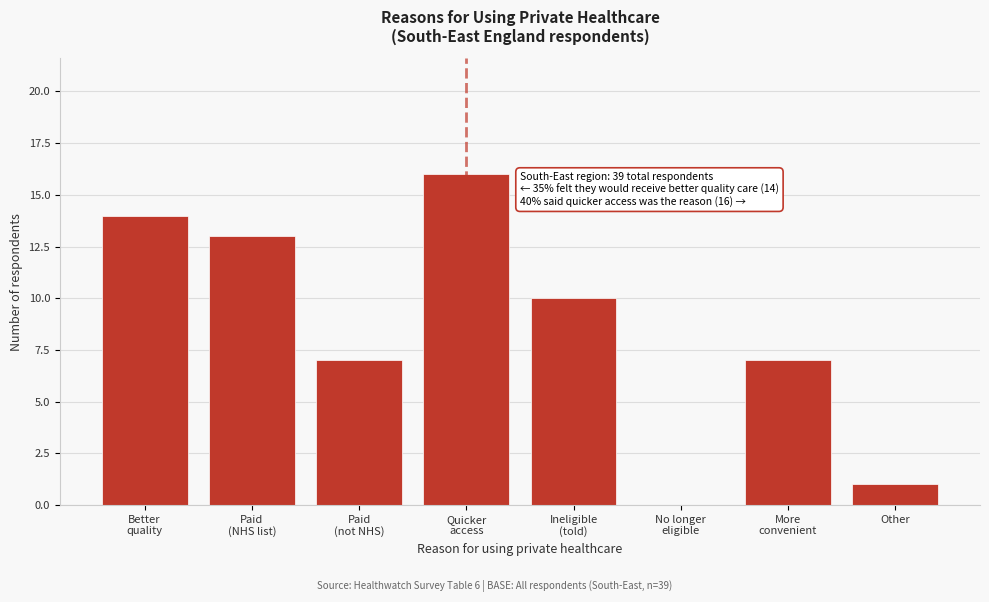

What is the maximum value shown in the chart?

16